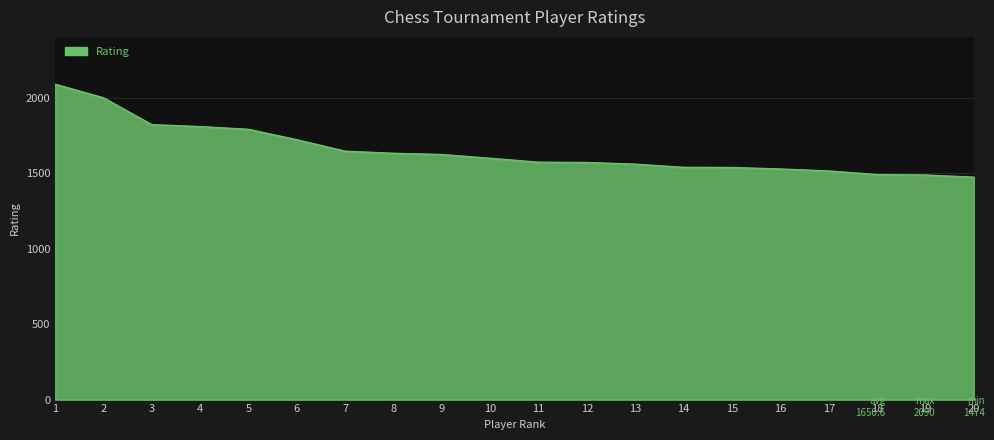

Approximately how many times larger is the value at 20 compared to 17?

1.0